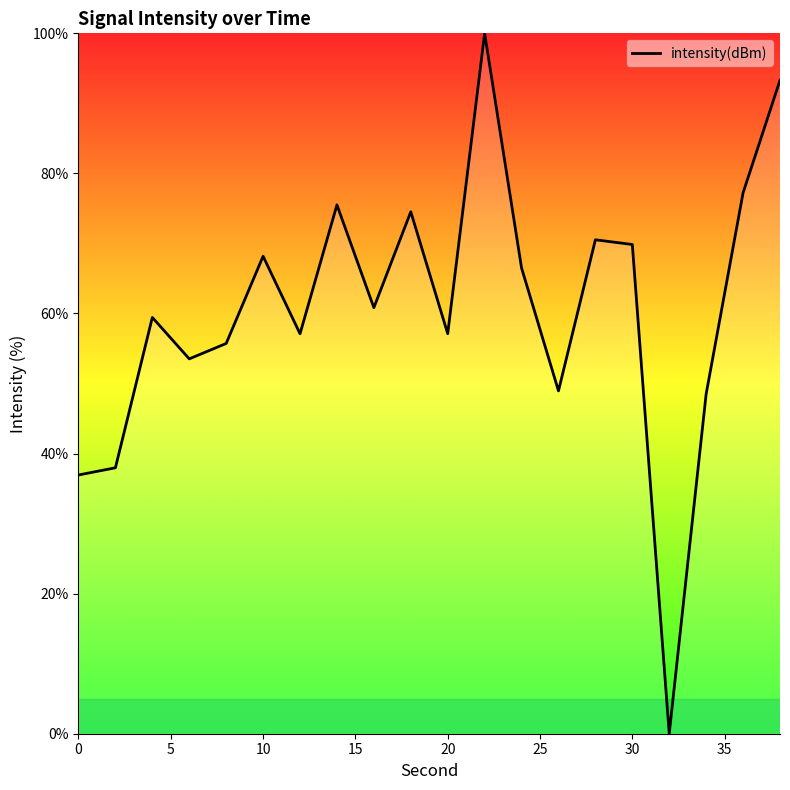

What is the difference between the maximum and minimum values?

100.0